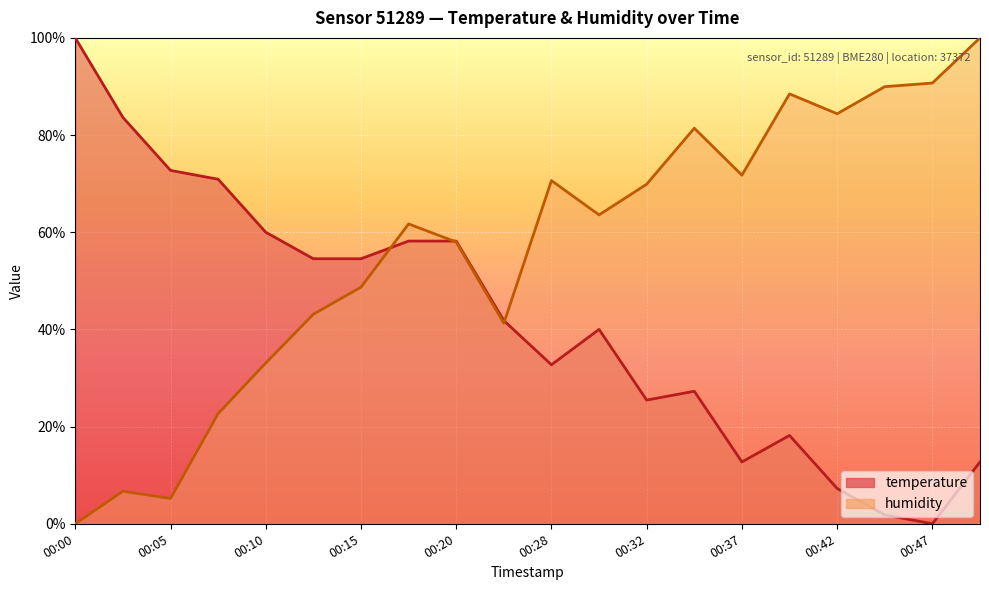

List the series in order of their peak value, highest first.

temperature, humidity